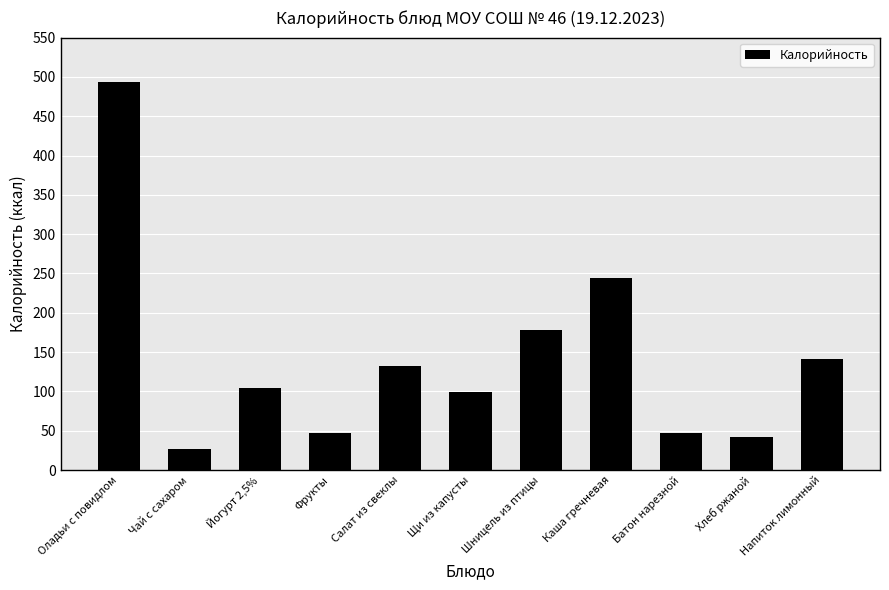

Are the bars grouped side by side (vs. stacked)?

No